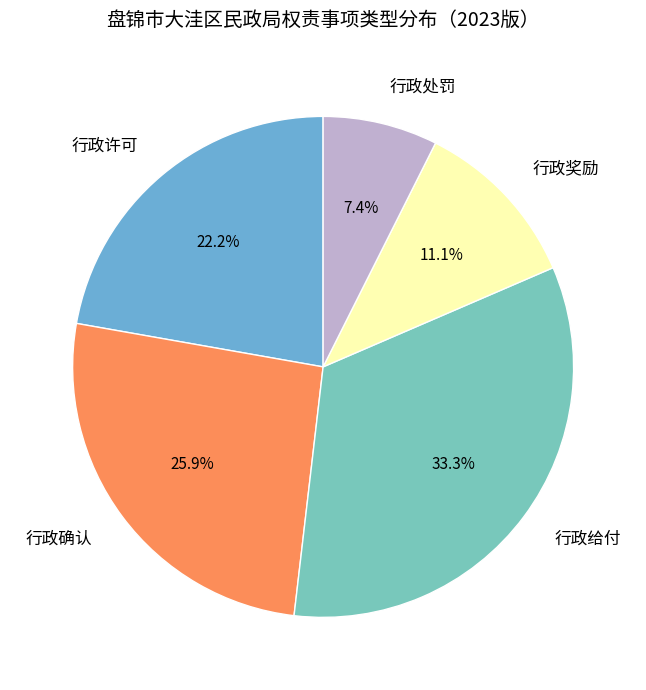

Which category has the smallest portion of the pie?

行政处罚